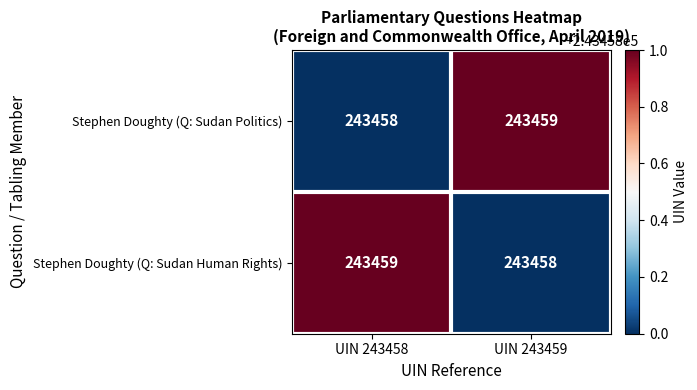

Rank the categories by Stephen Doughty (Q: Sudan Human Rights) value from lowest to highest.

UIN 243459, UIN 243458